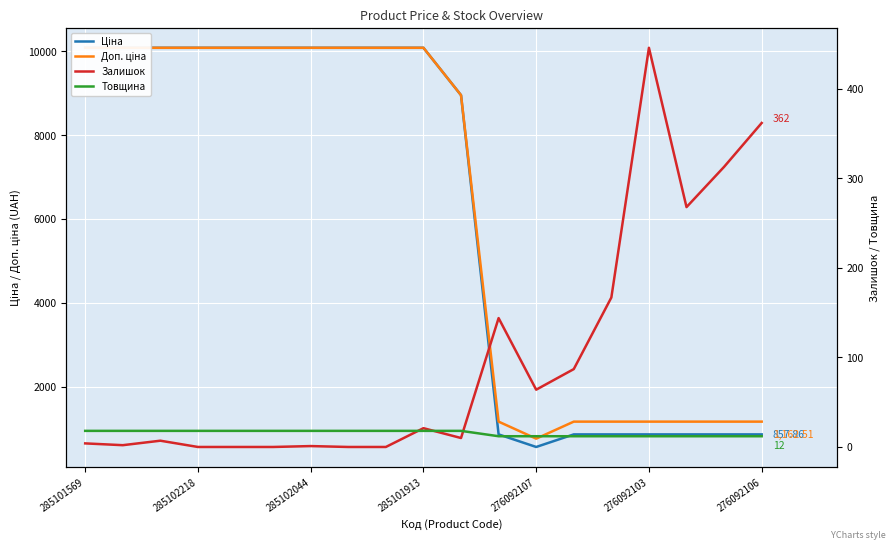

True or false: Доп. ціна has a value of 10085.8 at 285102218.

True